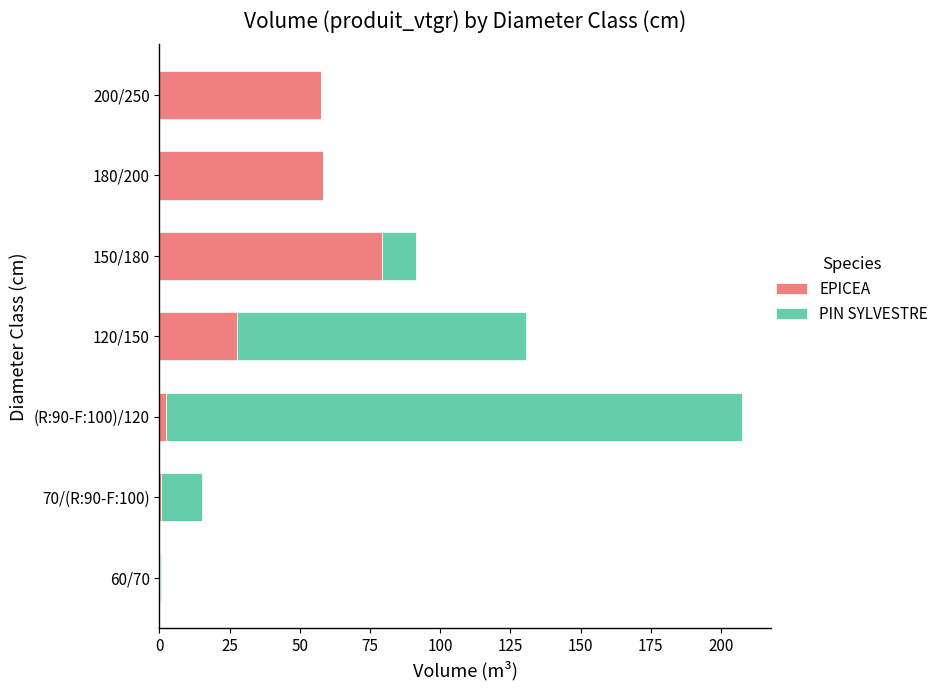

What is the maximum value for EPICEA?

79.2